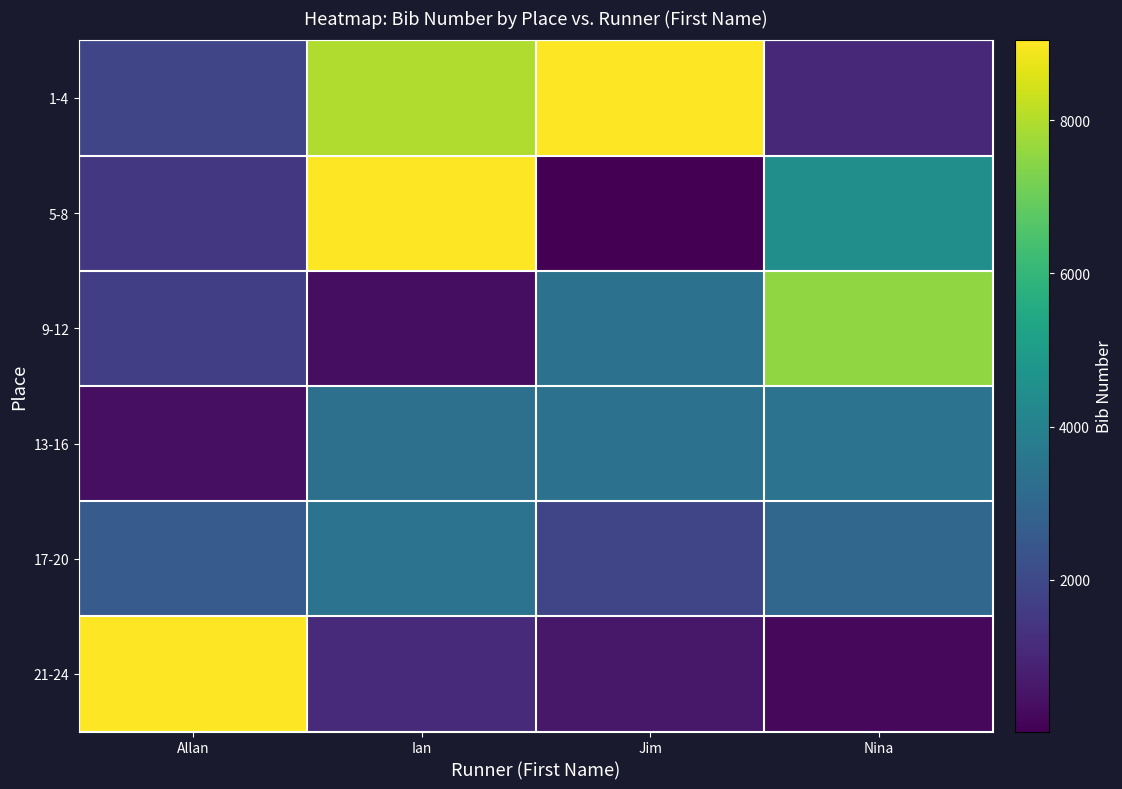

Reading left to right, transcribe all the data shown in this chart.

1-4: Allan=1891	Ian=7982	Jim=9041	Nina=1007
5-8: Allan=1481	Ian=9042	Jim=18	Nina=4462
9-12: Allan=1675	Ian=352	Jim=3419	Nina=7548
13-16: Allan=380	Ian=3351	Jim=3422	Nina=3453
17-20: Allan=2593	Ian=3454	Jim=1902	Nina=2996
21-24: Allan=9043	Ian=1104	Jim=589	Nina=215